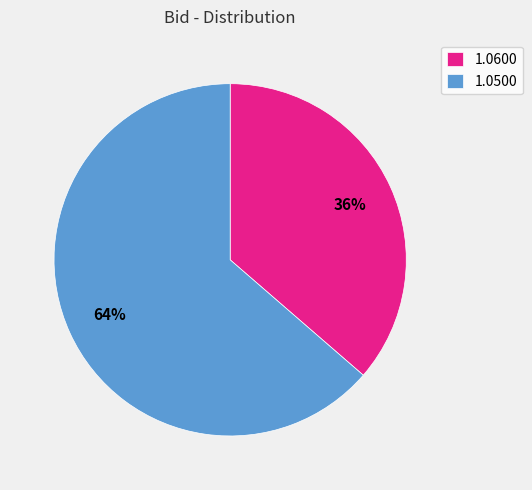

How many segments does this pie chart have?

2